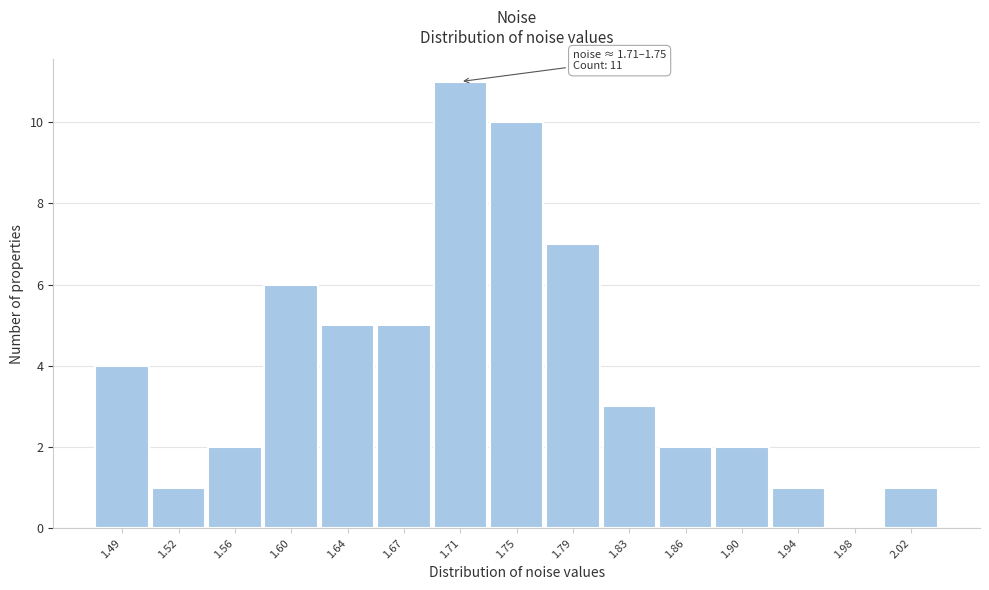

Reading left to right, transcribe all the data shown in this chart.

1.49=4	1.52=1	1.56=2	1.60=6	1.64=5	1.67=5	1.71=11	1.75=10	1.79=7	1.83=3	1.86=2	1.90=2	1.94=1	1.98=0	2.02=1